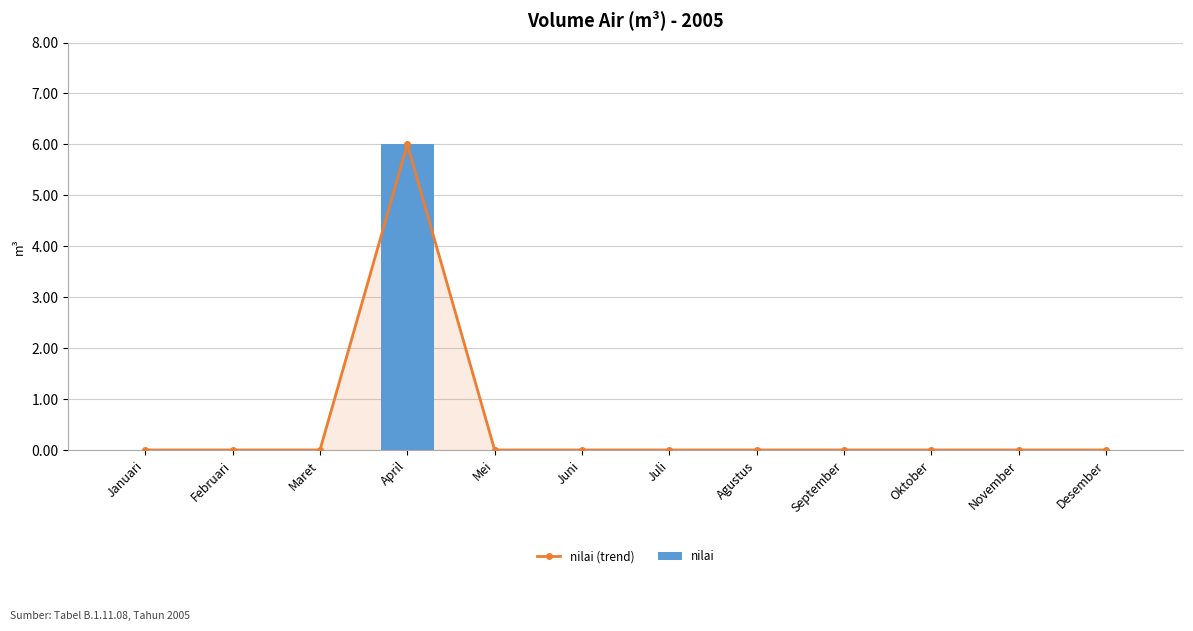

Rank the categories by nilai value from highest to lowest.

April, Januari, Februari, Maret, Mei, Juni, Juli, Agustus, September, Oktober, November, Desember